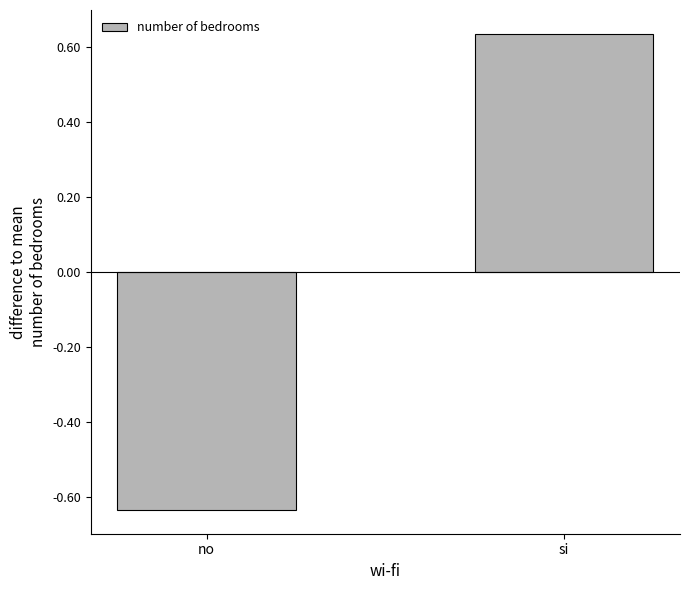

At which label does the data first exceed 0?

si